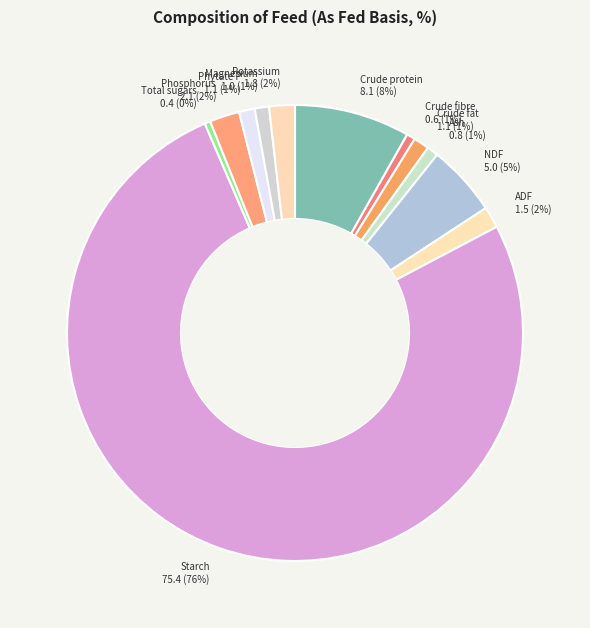

True or false: Crude fibre accounts for 1% of the total.

True